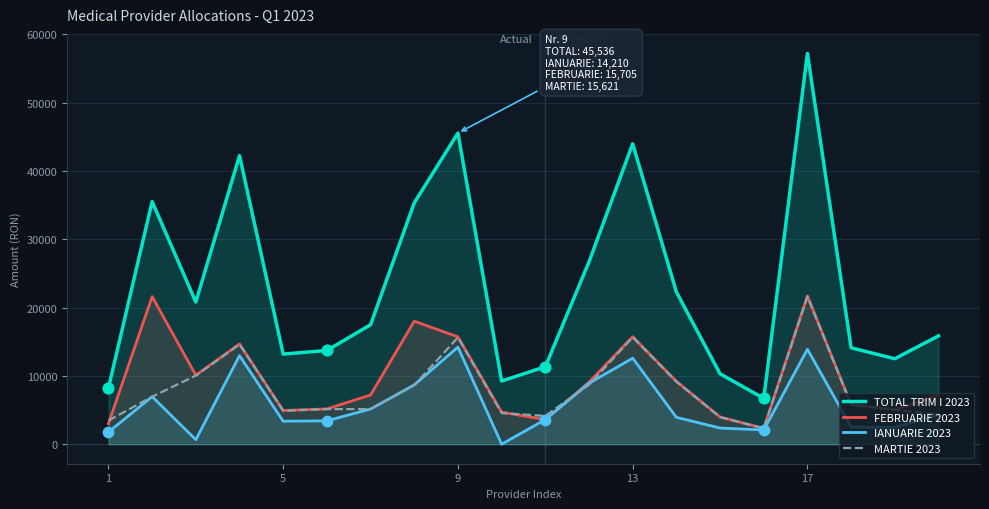

Which series reaches the minimum Y coordinate?

IANUARIE 2023